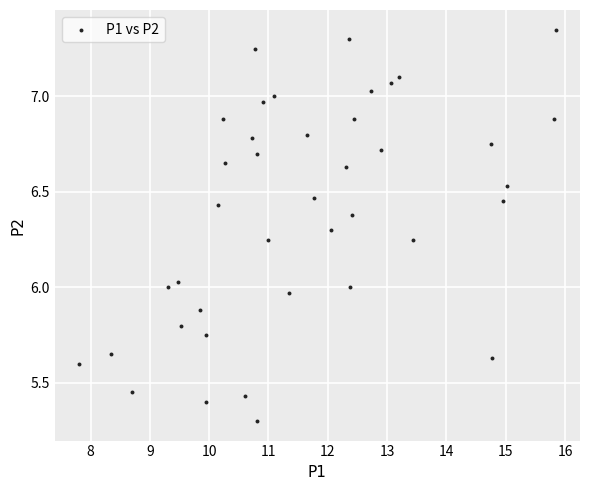

What is the range of X values (max minus min)?

8.1